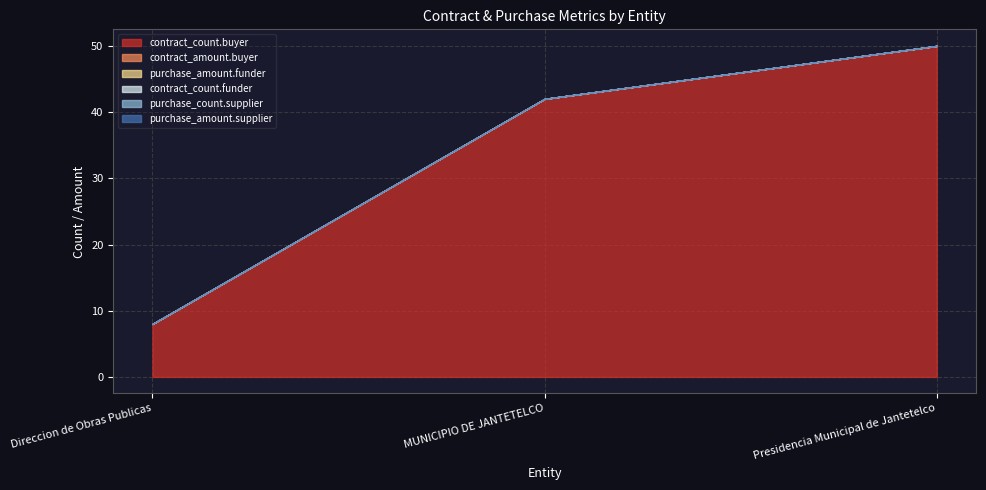

What is the total value across all series at Direccion de Obras Publicas?

8